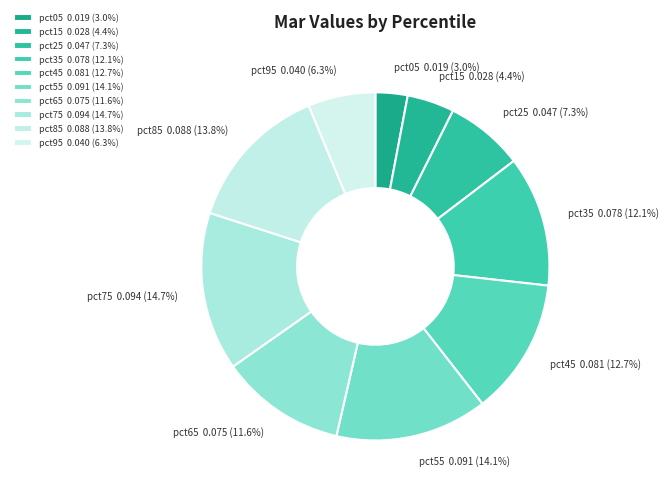

What portion of the pie excludes pct15?

95.6%